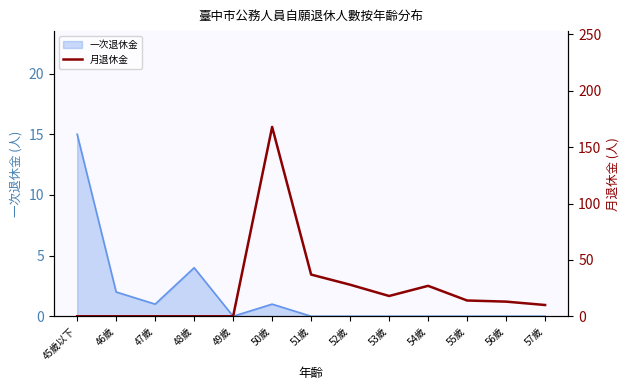

What is the greatest value displayed?

168